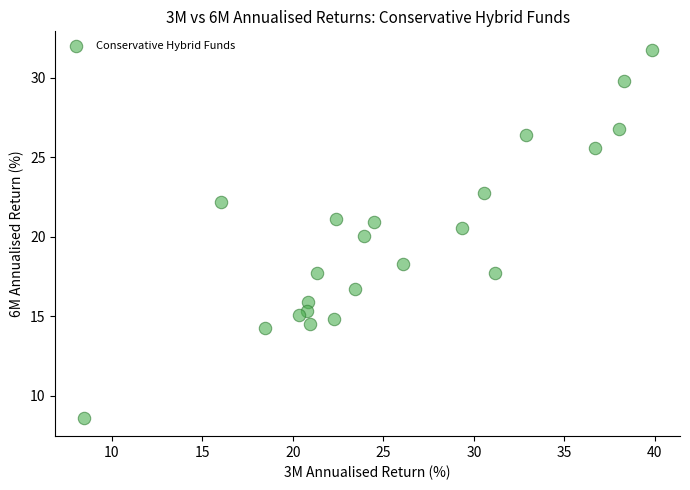

List the coordinates of all points as (X, Y) pairs, reading left to right.

(8.4, 8.6)  (16.0, 22.2)  (18.5, 14.3)  (20.3, 15.1)  (20.8, 15.3)  (20.8, 15.9)  (21.0, 14.6)  (21.3, 17.7)  (22.3, 14.8)  (22.4, 21.2)  (23.4, 16.7)  (24.0, 20.0)  (24.5, 21.0)  (26.1, 18.3)  (29.4, 20.6)  (30.5, 22.7)  (31.2, 17.7)  (32.9, 26.4)  (36.7, 25.6)  (38.0, 26.8)  (38.3, 29.8)  (39.8, 31.8)